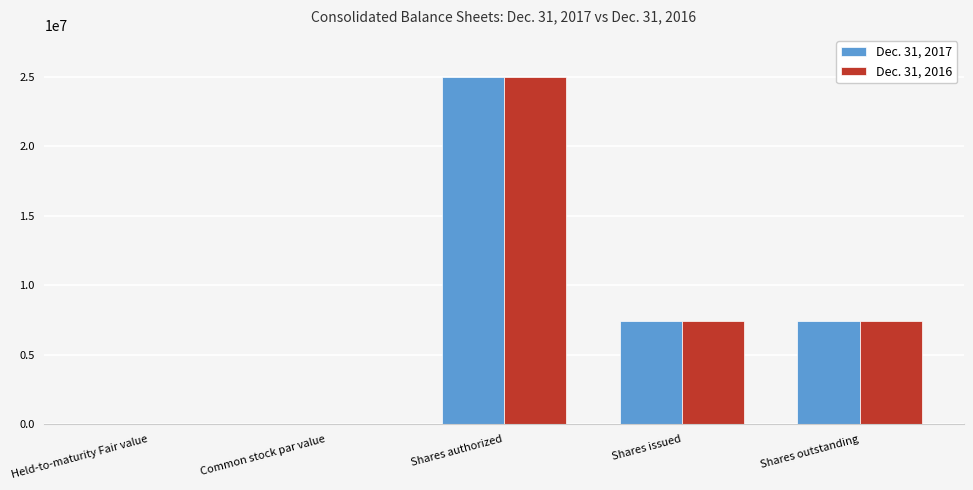

Does the chart contain stacked bars?

No